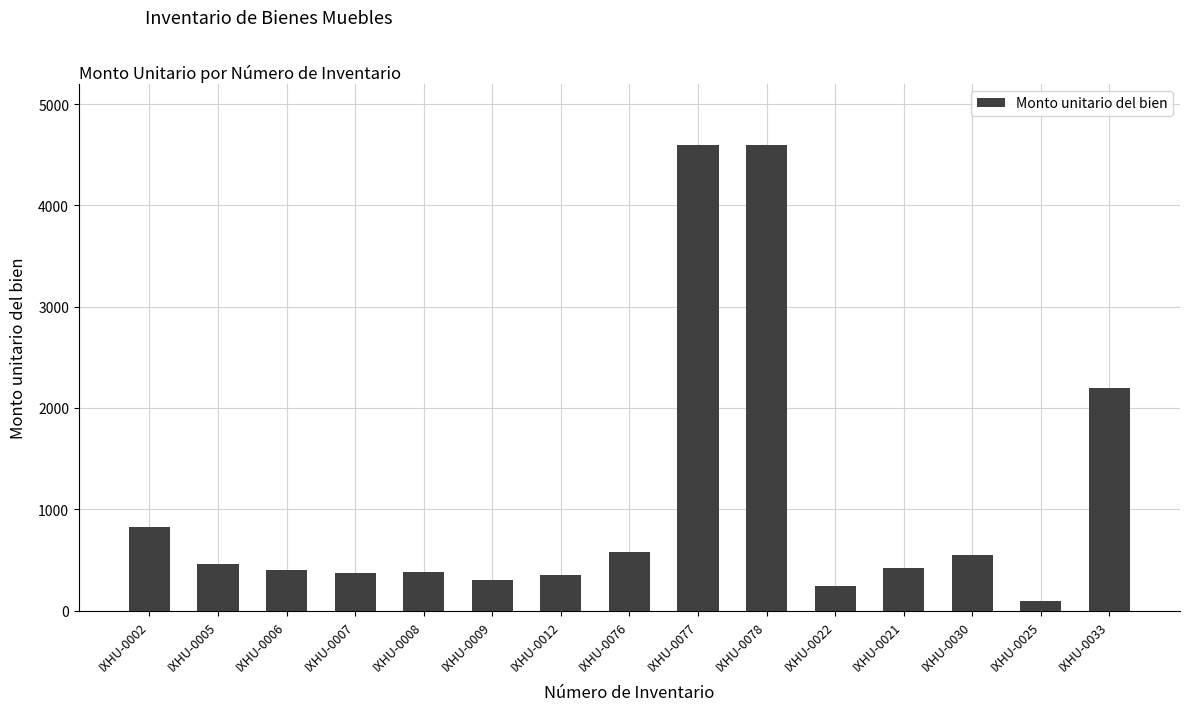

Is it true that the value at IXHU-0021 is 421.7?

True